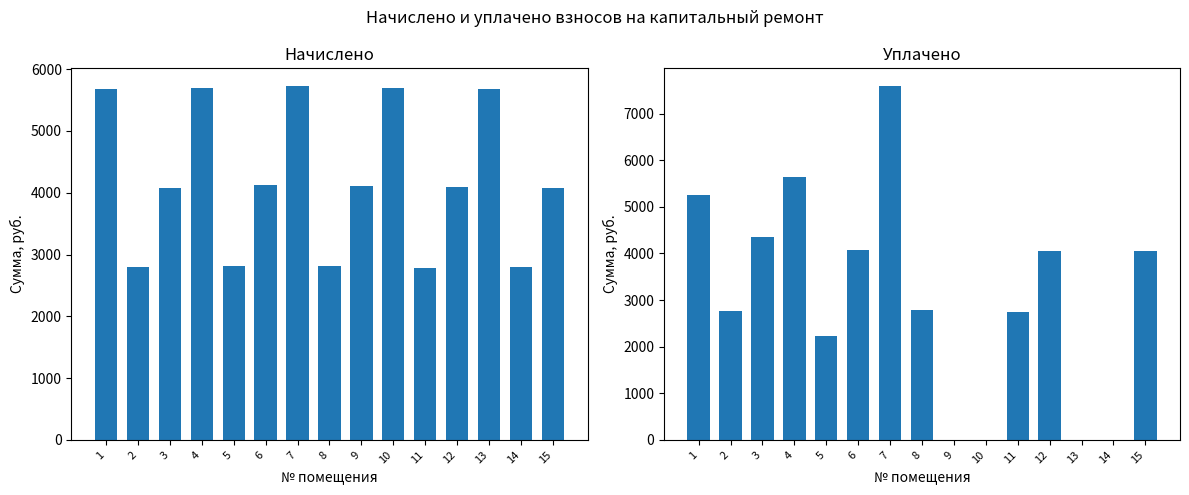

List the labels in order of Уплачено value, smallest first.

9, 10, 13, 14, 5, 11, 2, 8, 15, 12, 6, 3, 1, 4, 7